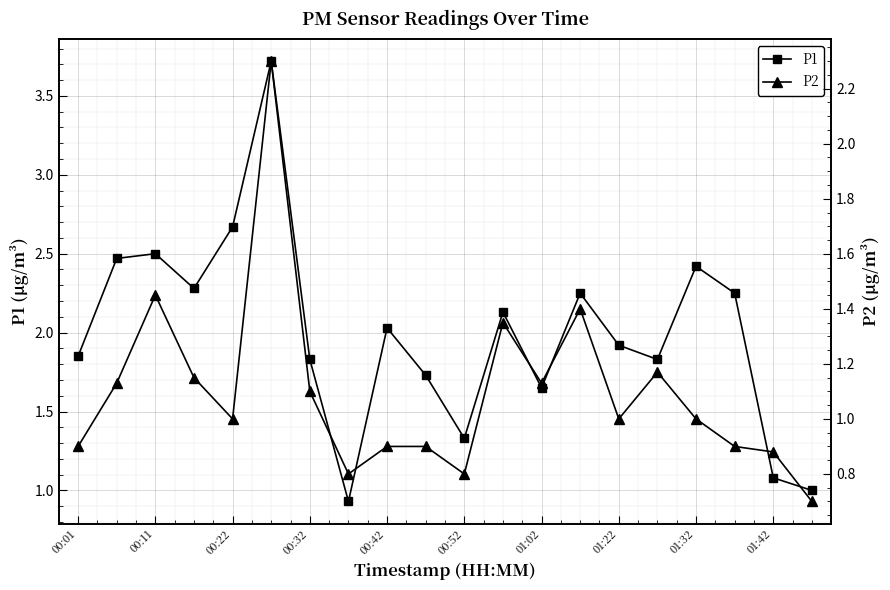

What is the maximum value for P1?

3.7